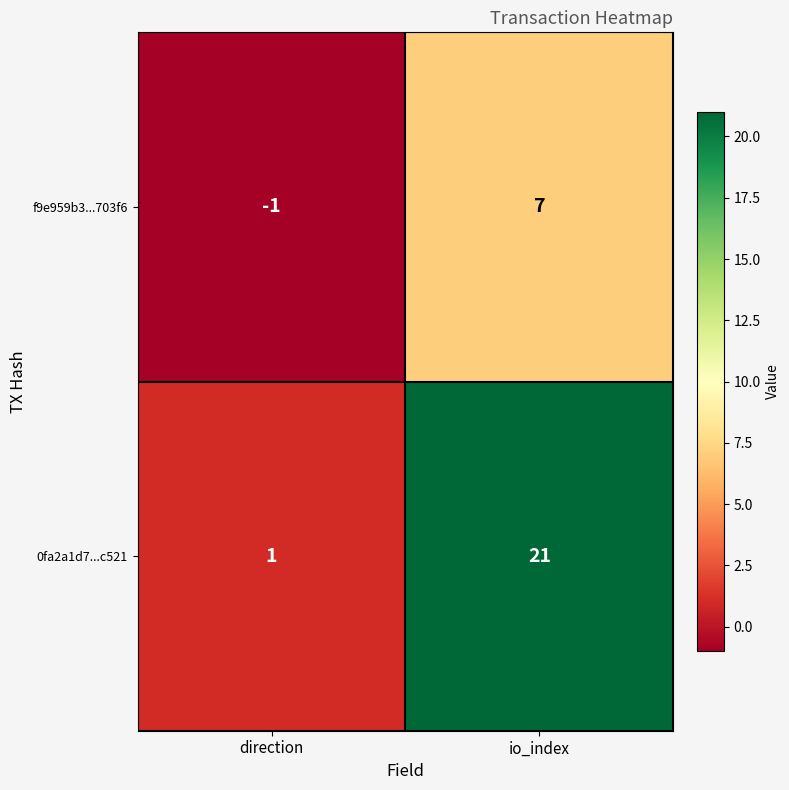

Reading left to right, what are all the values shown in this chart?

f9e959b3...703f6: direction=-1	io_index=7
0fa2a1d7...c521: direction=1	io_index=21